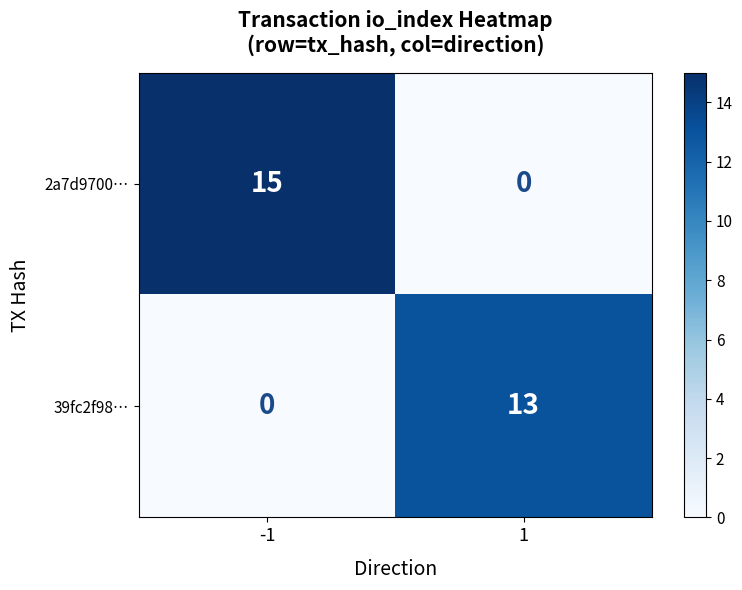

The 2a7d9700… series shows 27 at -1. True or false?

False